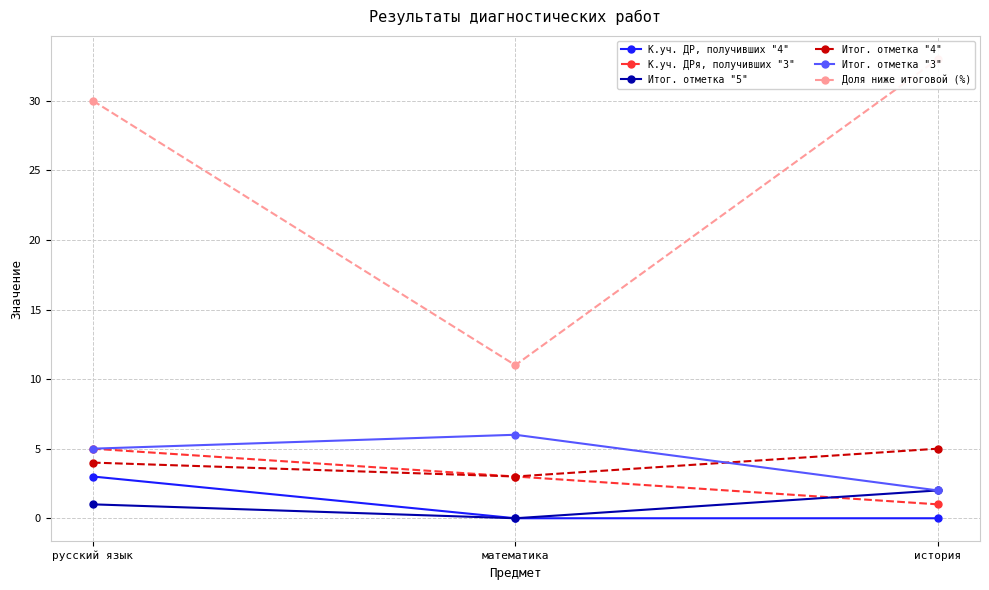

What is the difference between the maximum and minimum values in the Доля ниже итоговой (%) series?

22